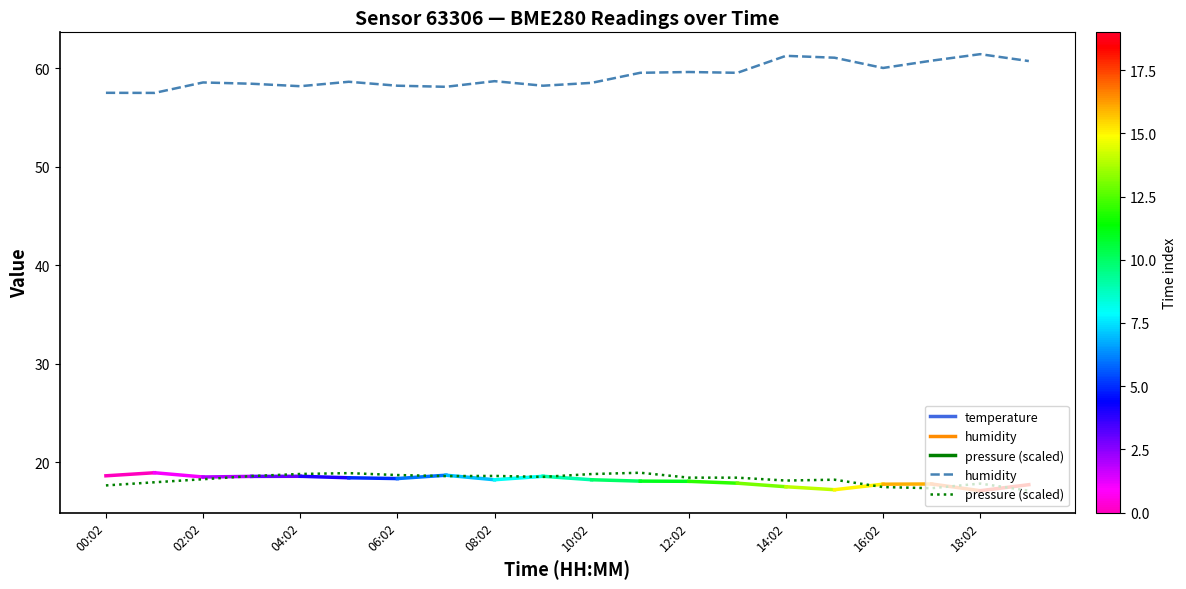

How many interior local peaks does the humidity series have?

6